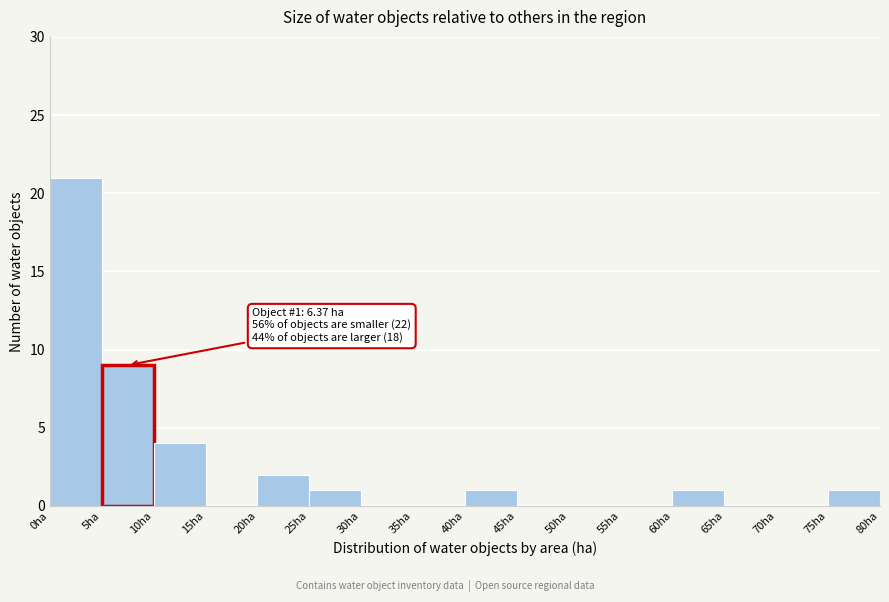

Which range on the x-axis has the tallest bar?

0 to 5